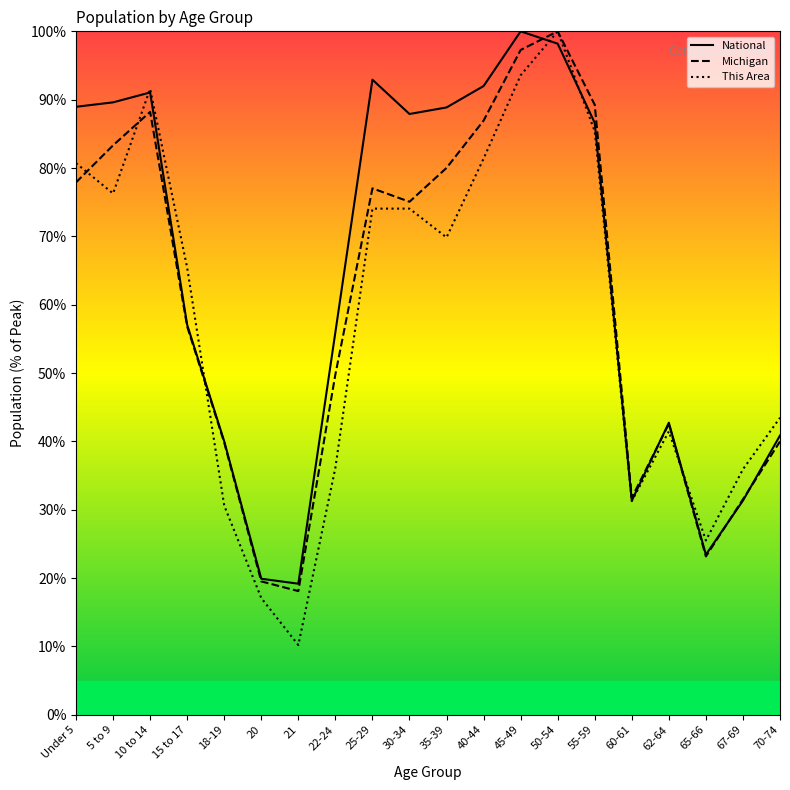

What is the sum of the This Area values at 20 and 10 to 14?

108.6